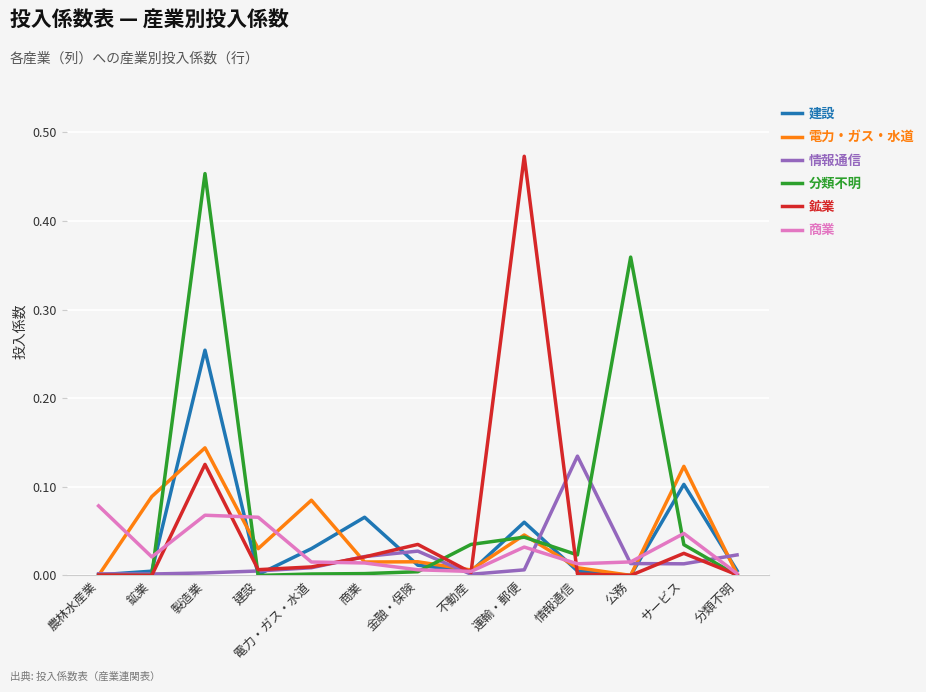

True or false: 分類不明 and 商業 intersect in this chart.

True